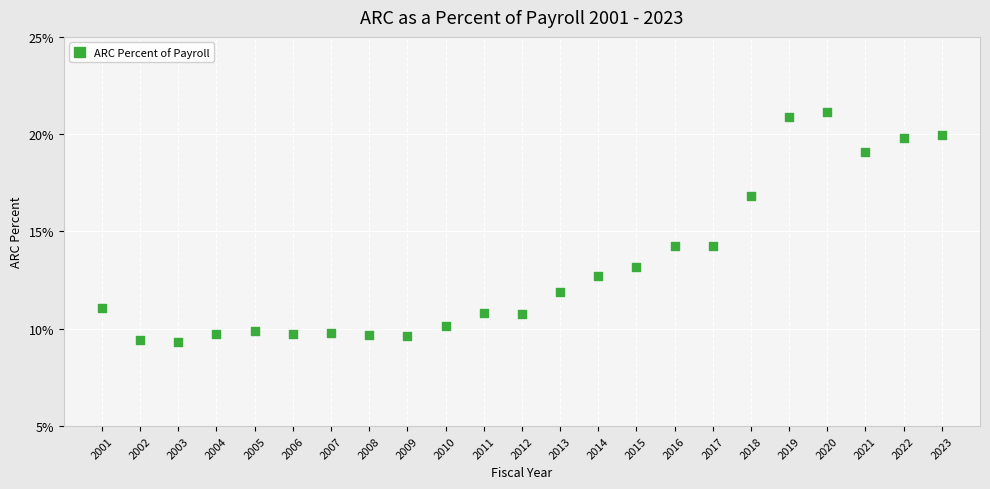

What is the range of X values (max minus min)?

22.0